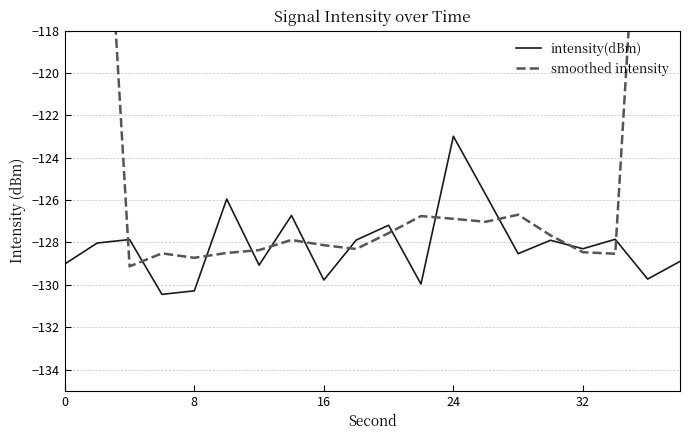

True or false: intensity(dBm) has a value of -54.7 at 32.

False